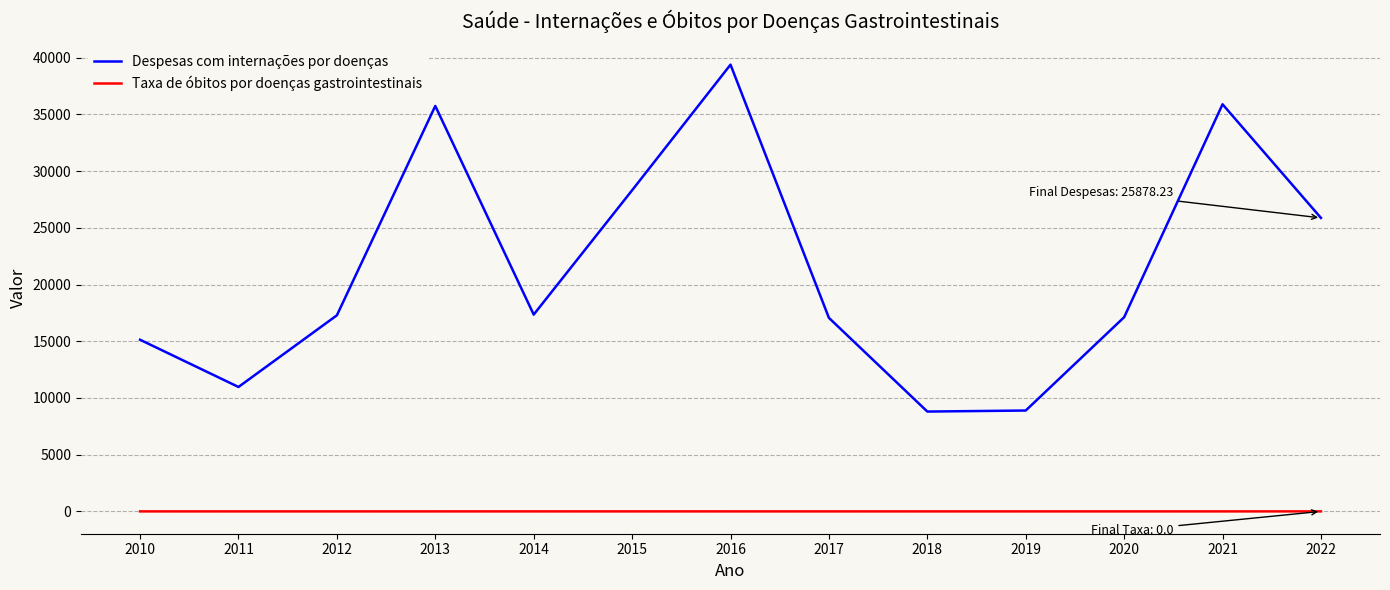

At which label does Despesas com internações por doenças first exceed 17289?

2012